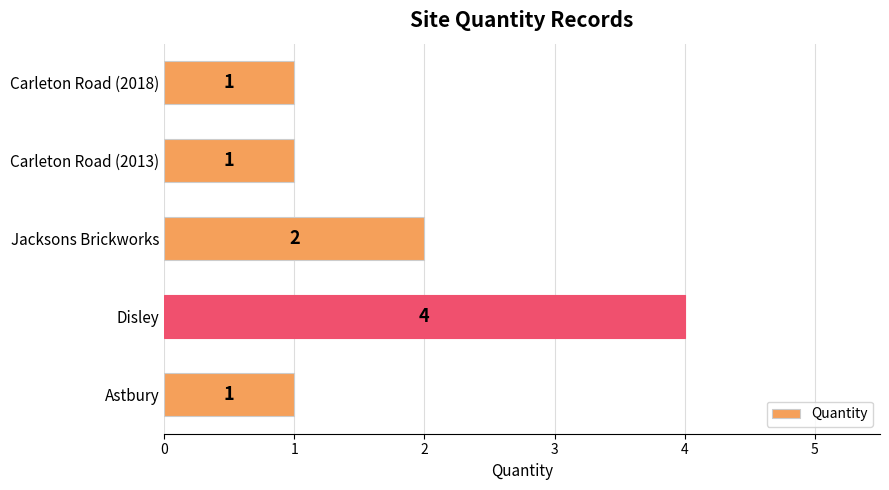

Between Carleton Road (2018) and Jacksons Brickworks, which is larger?

Jacksons Brickworks